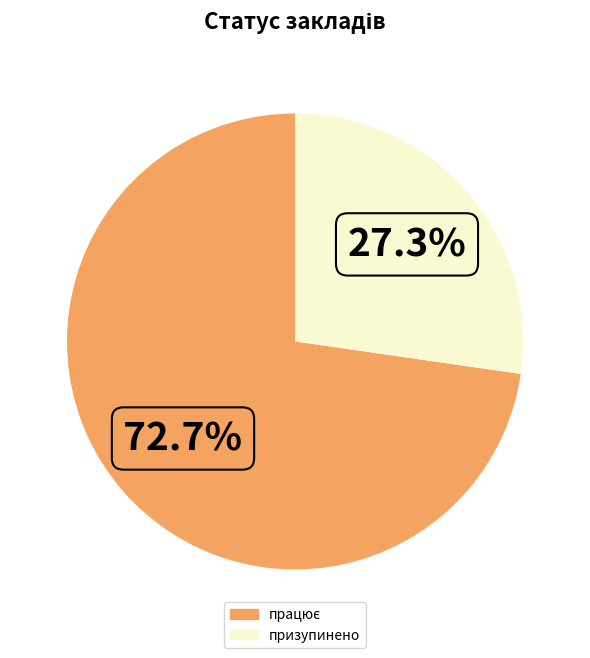

What is the smallest slice in the pie chart?

призупинено